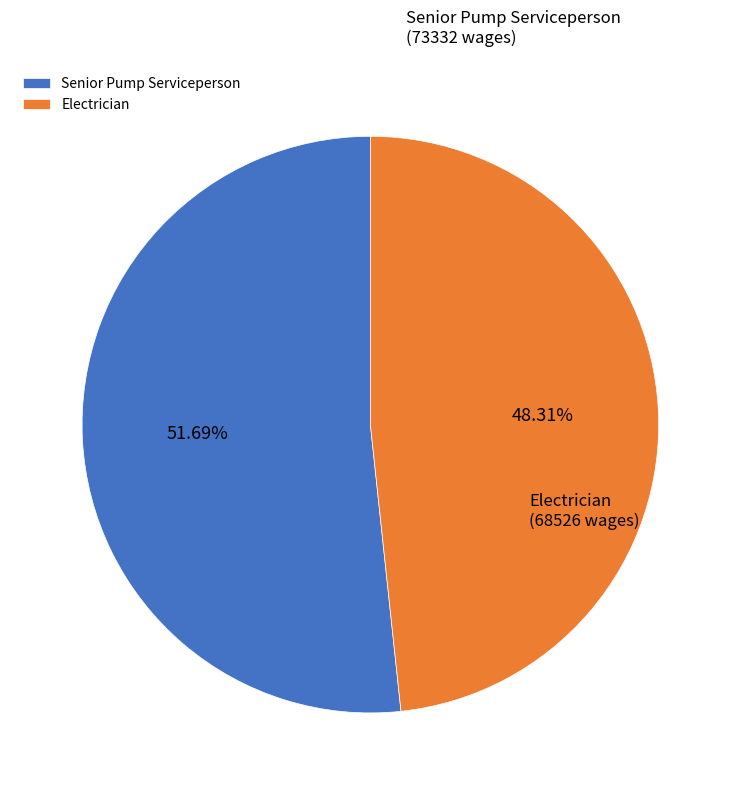

True or false: Electrician accounts for 48% of the total.

True